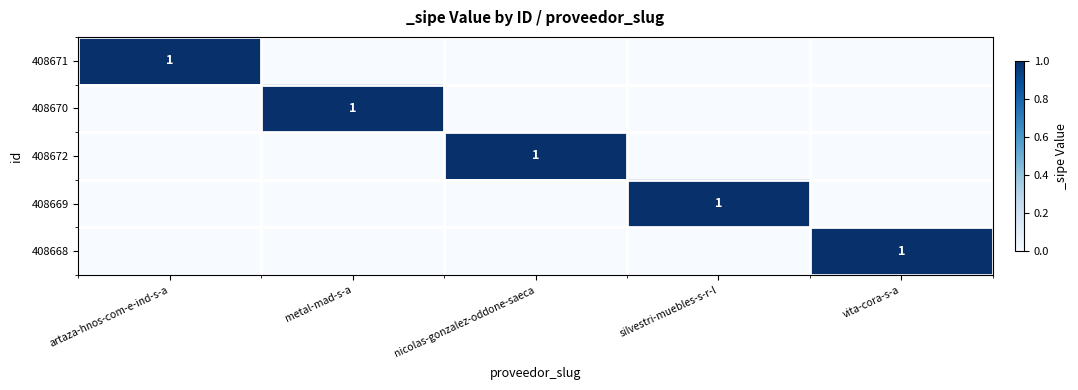

Which has a higher value, metal-mad-s-a or vita-cora-s-a?

metal-mad-s-a